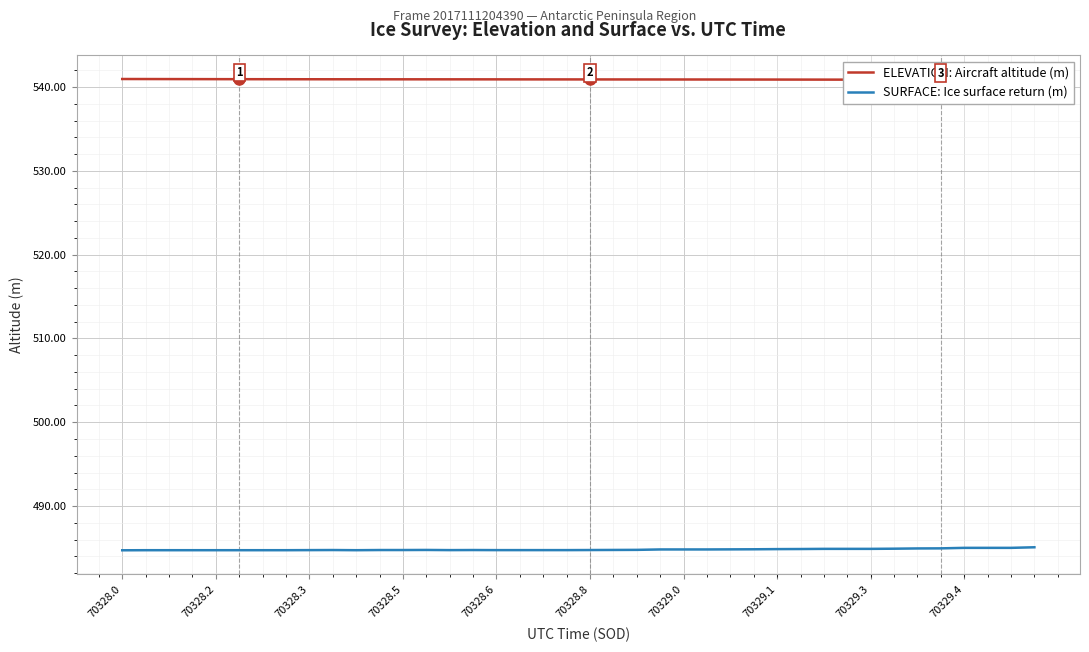

What is the maximum value for SURFACE: Ice surface return (m)?

485.1